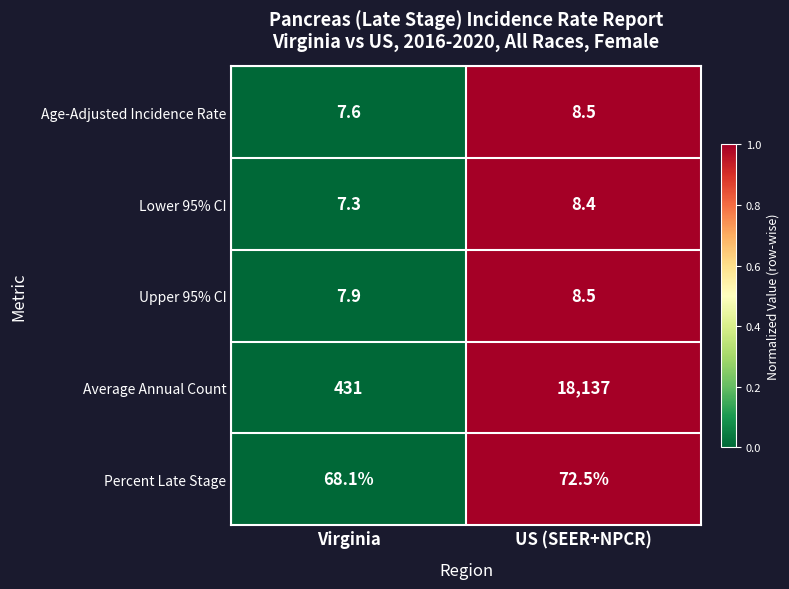

Which series has the largest total across all categories?

Average Annual Count